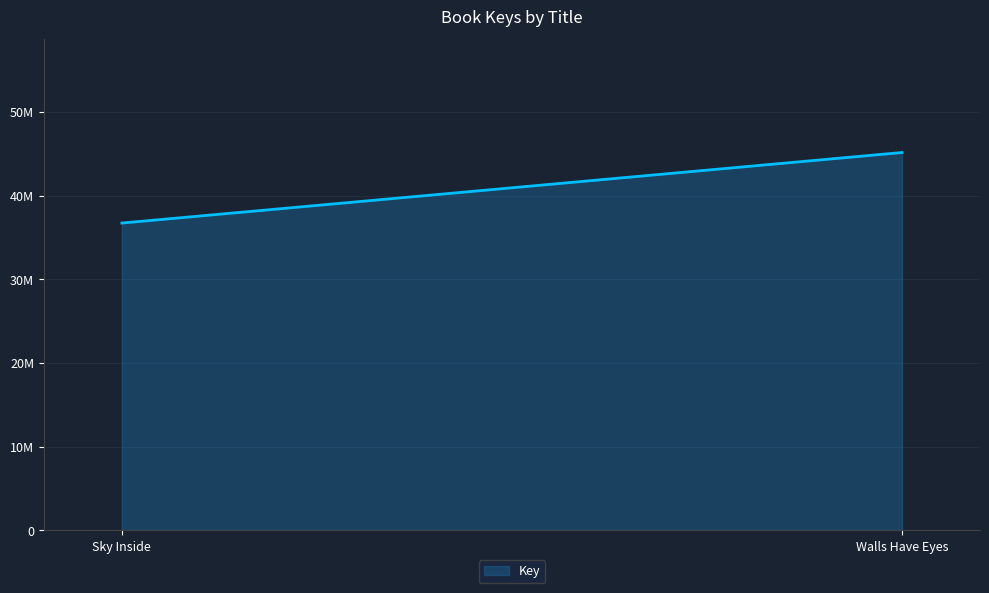

Does the chart display data point markers on the line(s)?

No